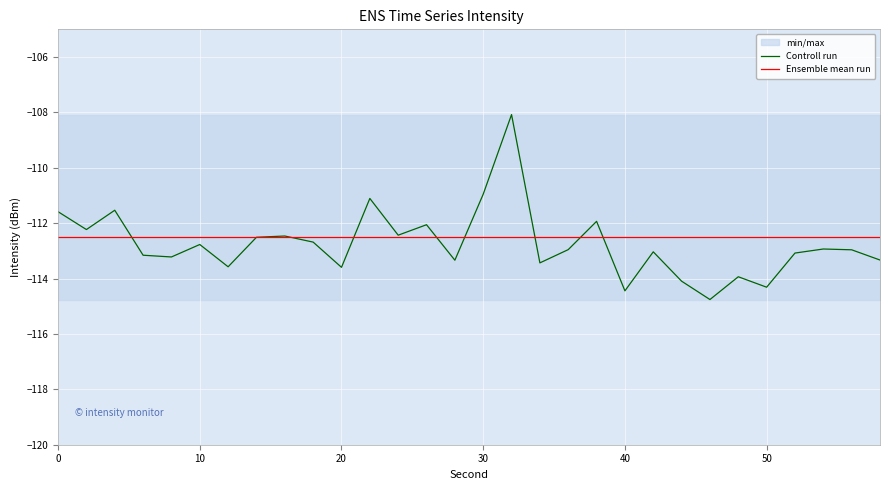

The value of Controll run at 10 is -112.8. True or false?

True